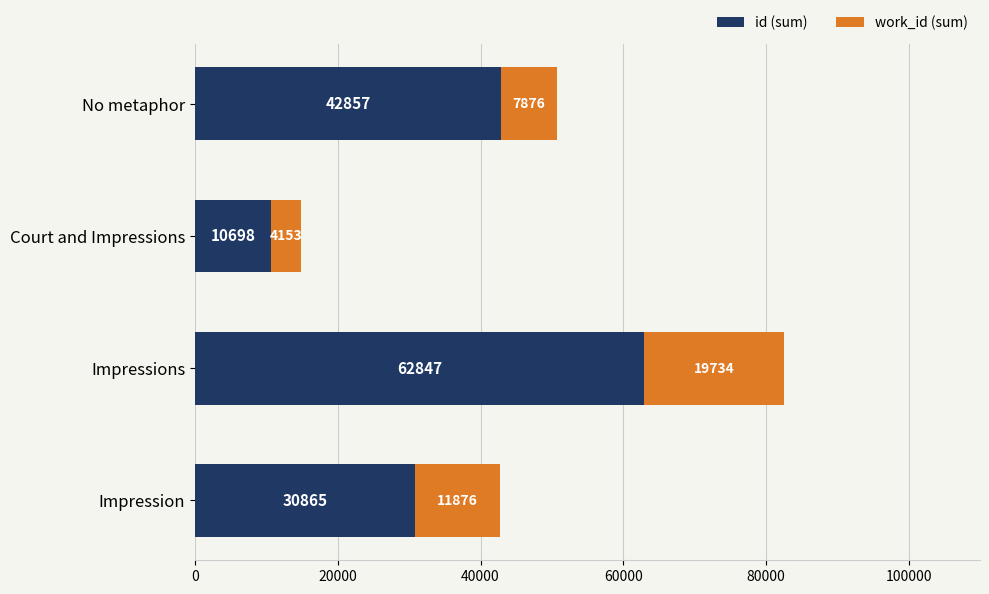

How many data points does each series have?

4